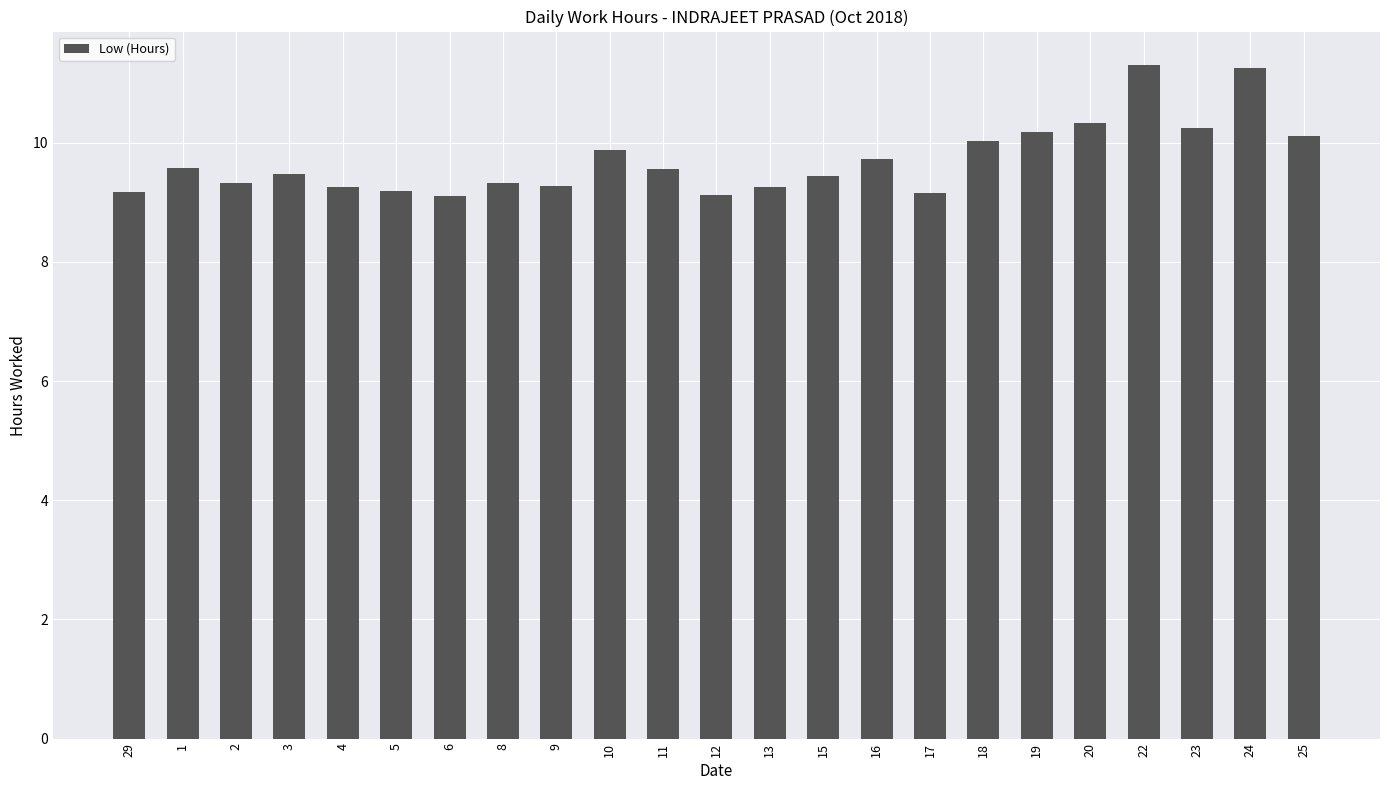

Is it true that the value at 18 is 10.0?

True